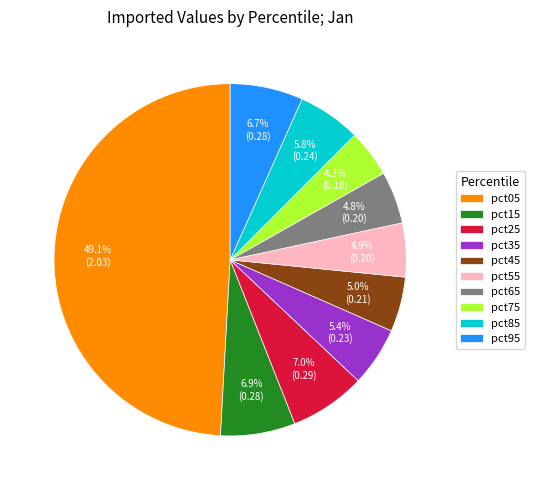

Approximately how many times larger is the value at pct65 compared to pct05?

0.1